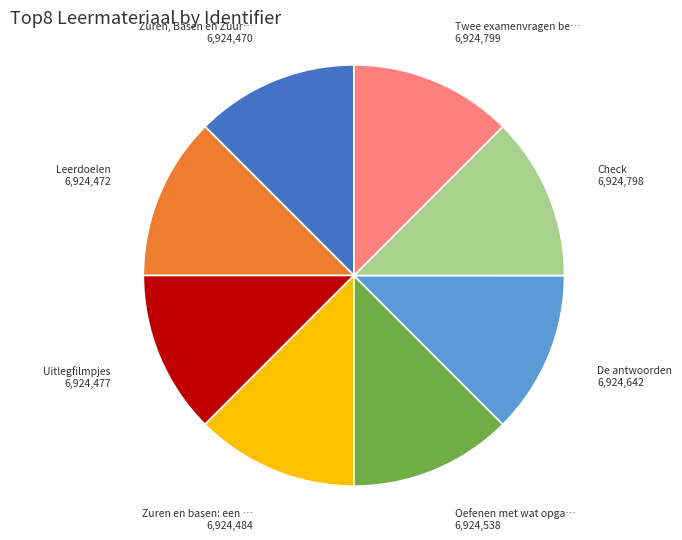

Is there a majority slice in this chart?

No